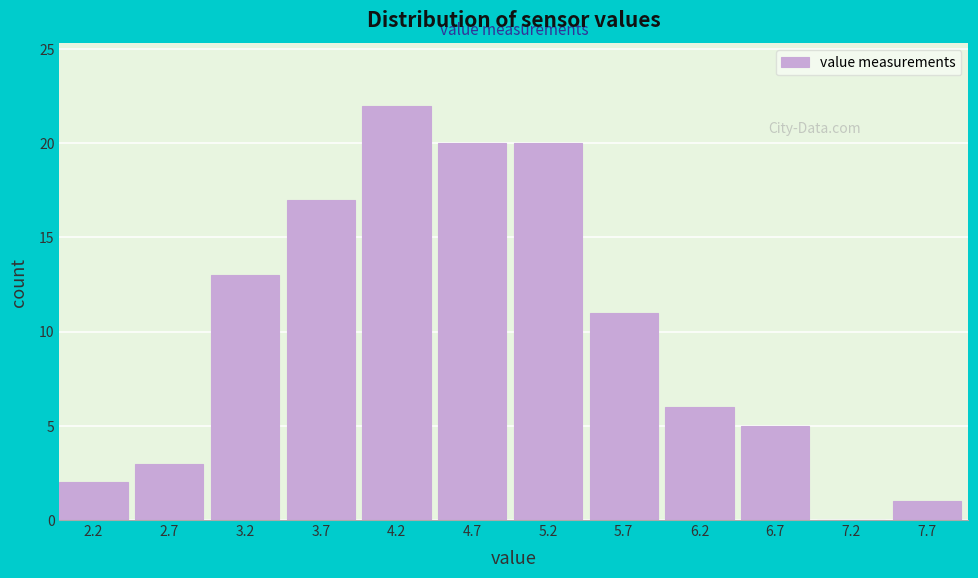

Which range on the x-axis has the tallest bar?

4.0 to 4.5